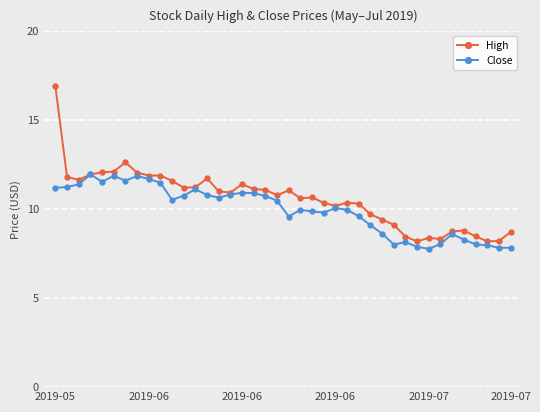

Rank the series by their maximum value, from highest to lowest.

High, Close